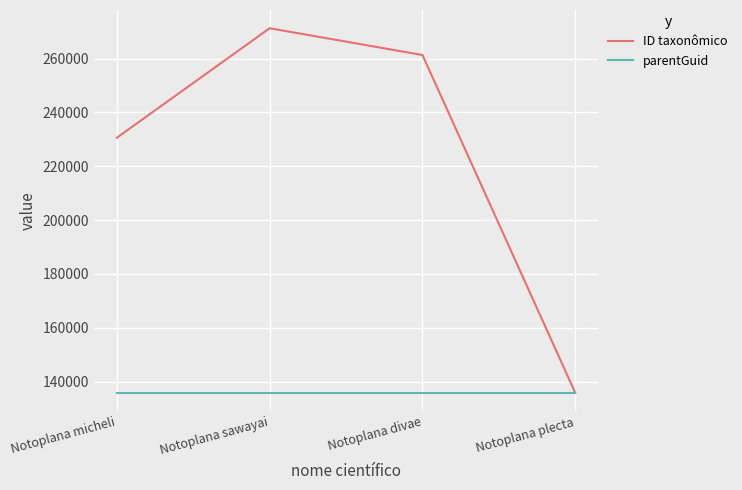

Reading left to right, extract all data points from this chart.

ID taxonômico: 230564	271247	261304	135790
parentGuid: 135732	135732	135732	135732